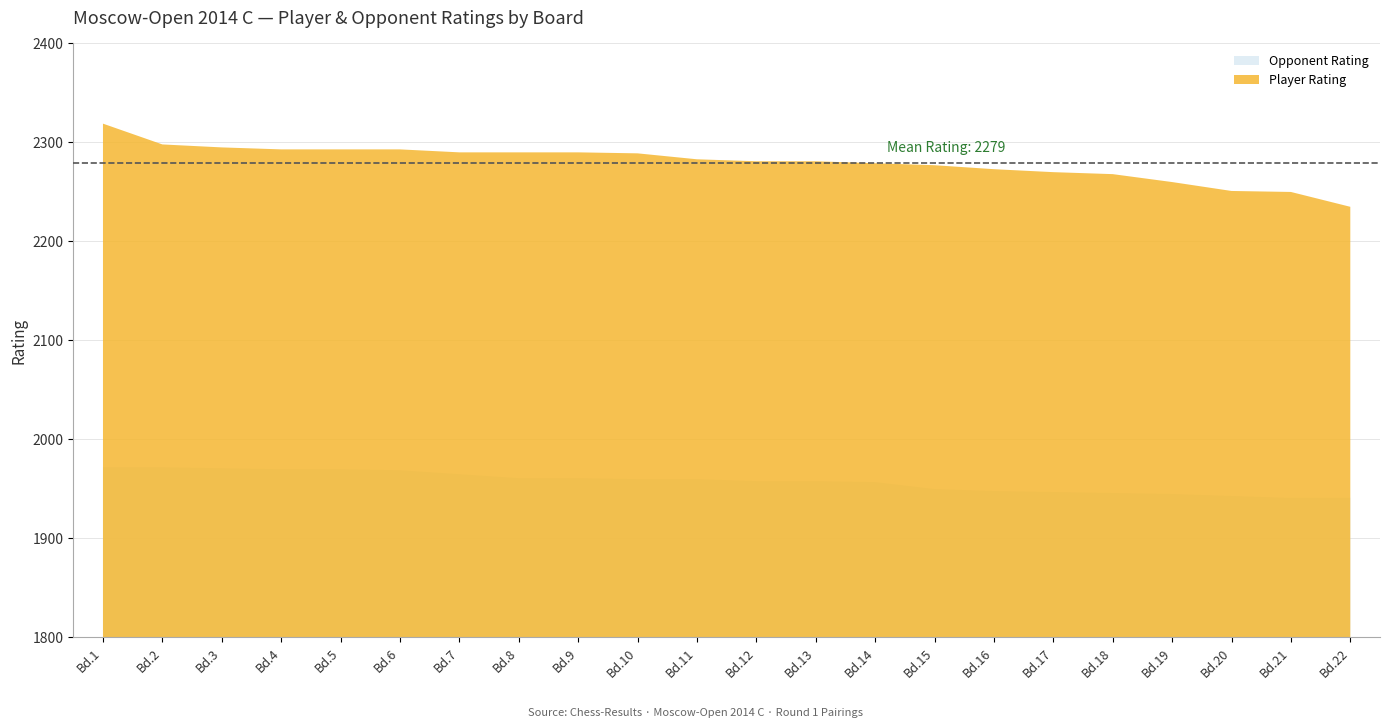

Rank the categories by value from lowest to highest.

22, 21, 20, 19, 18, 17, 16, 15, 14, 12, 13, 11, 10, 7, 8, 9, 4, 5, 6, 3, 2, 1